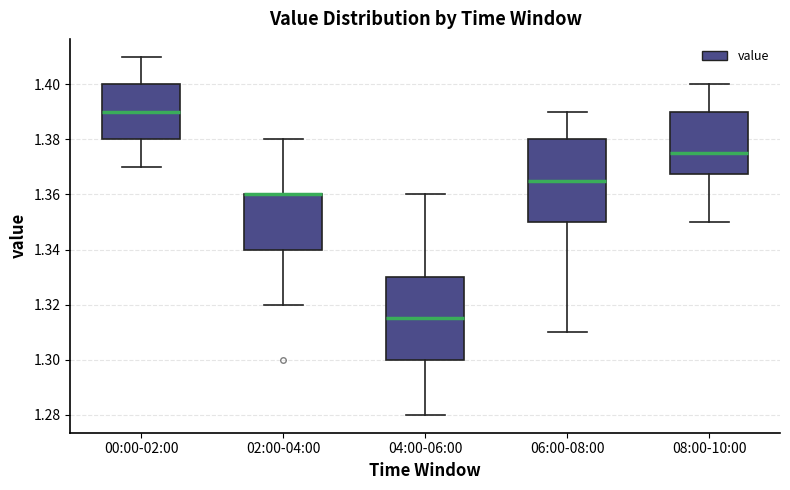

Reading left to right, transcribe this box plot: for each box, give where its median line is, the range the box spans, and where its two whiskers end, as read against the y-axis. The values are not printed on the chart, so give them approximately, as read against the axis.

00:00-02:00: median 1.390, box 1.380 to 1.400, whiskers 1.370 to 1.410
02:00-04:00: median 1.360 (drawn on the box's upper edge), box 1.340 to 1.360, whiskers 1.320 to 1.380
04:00-06:00: median 1.316, box 1.300 to 1.330, whiskers 1.280 to 1.360
06:00-08:00: median 1.366, box 1.350 to 1.380, whiskers 1.310 to 1.390
08:00-10:00: median 1.376, box 1.368 to 1.390, whiskers 1.350 to 1.400